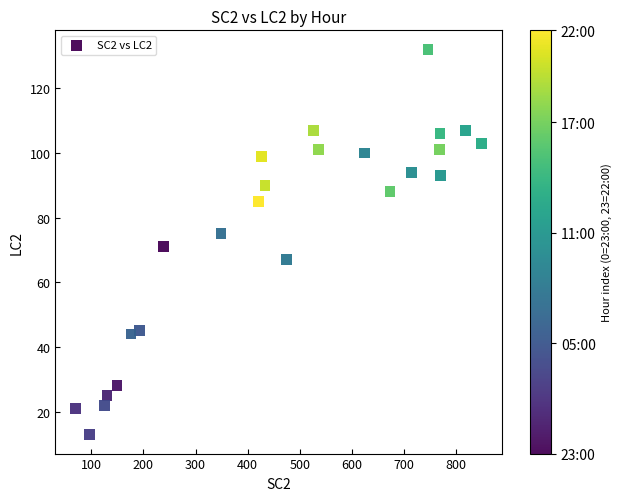

What is the range of Y values (max minus min)?

119